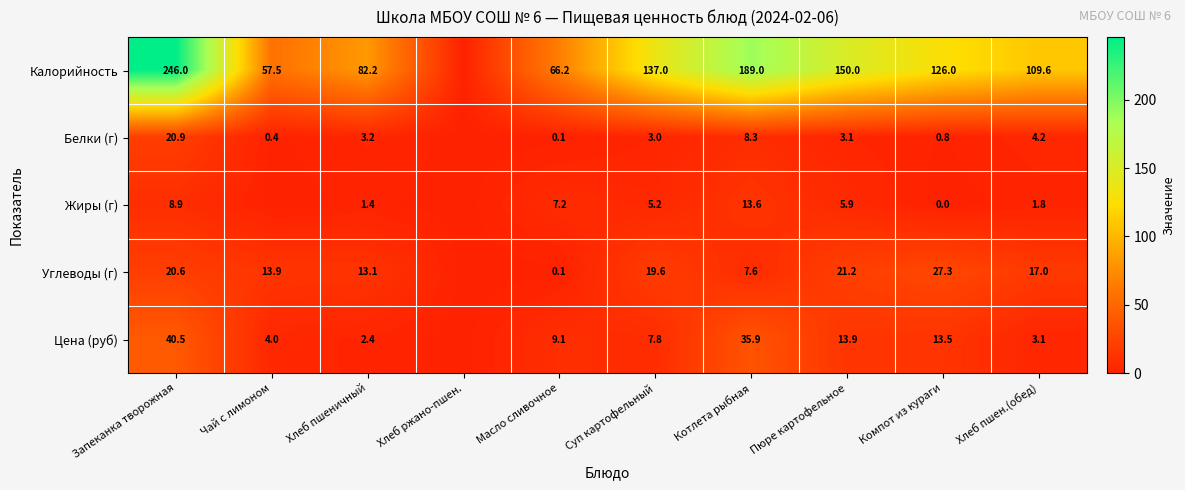

What is the sum of the Цена (руб) values at Запеканка творожная and Хлеб пшен.(обед)?

43.6